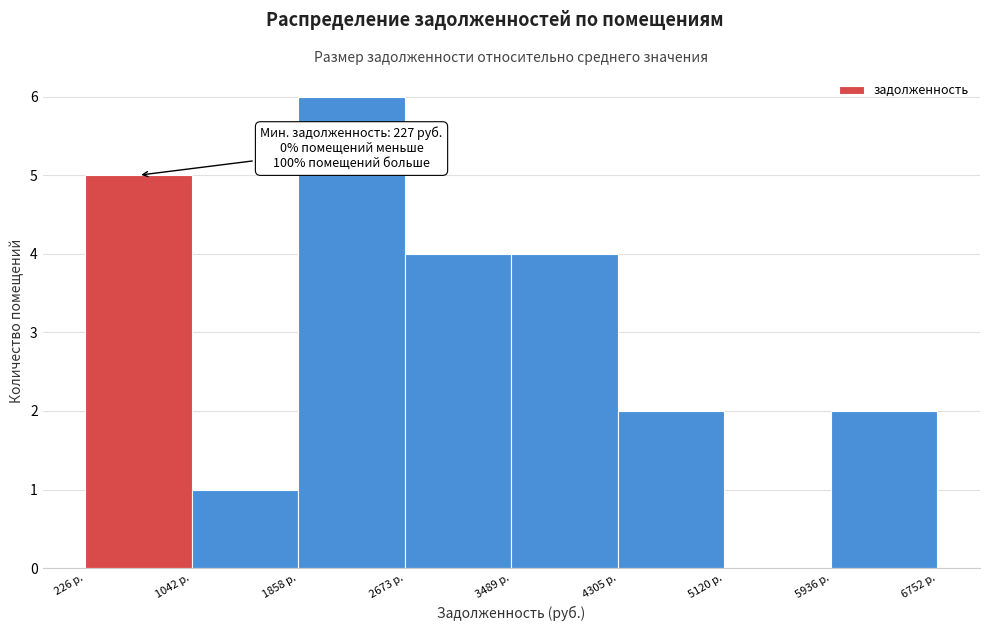

Over which range of the x-axis is the bar tallest?

1900 to 2700